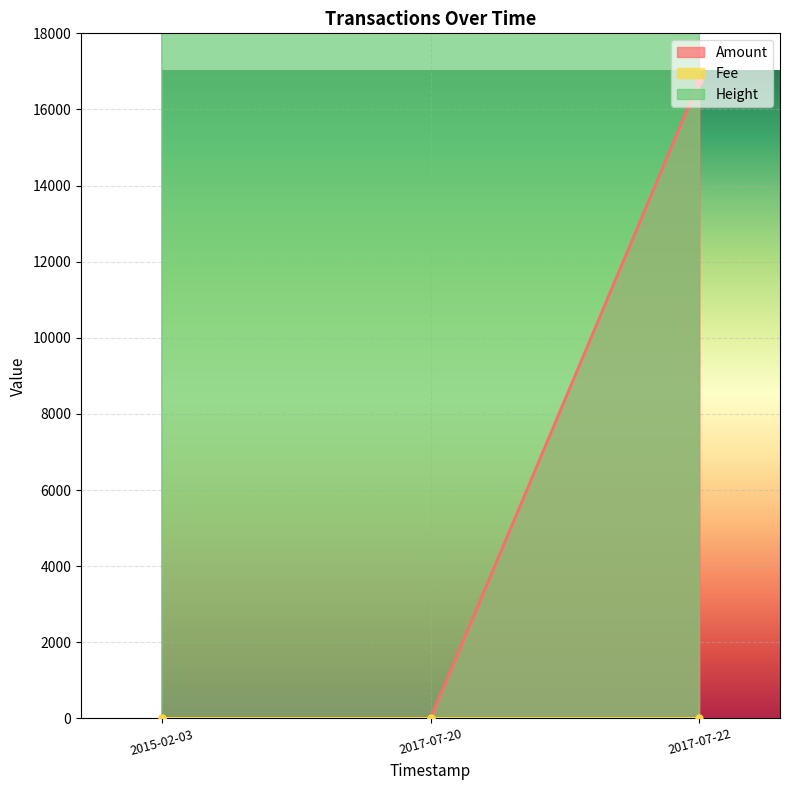

At which label does Amount reach its peak?

2017-07-22